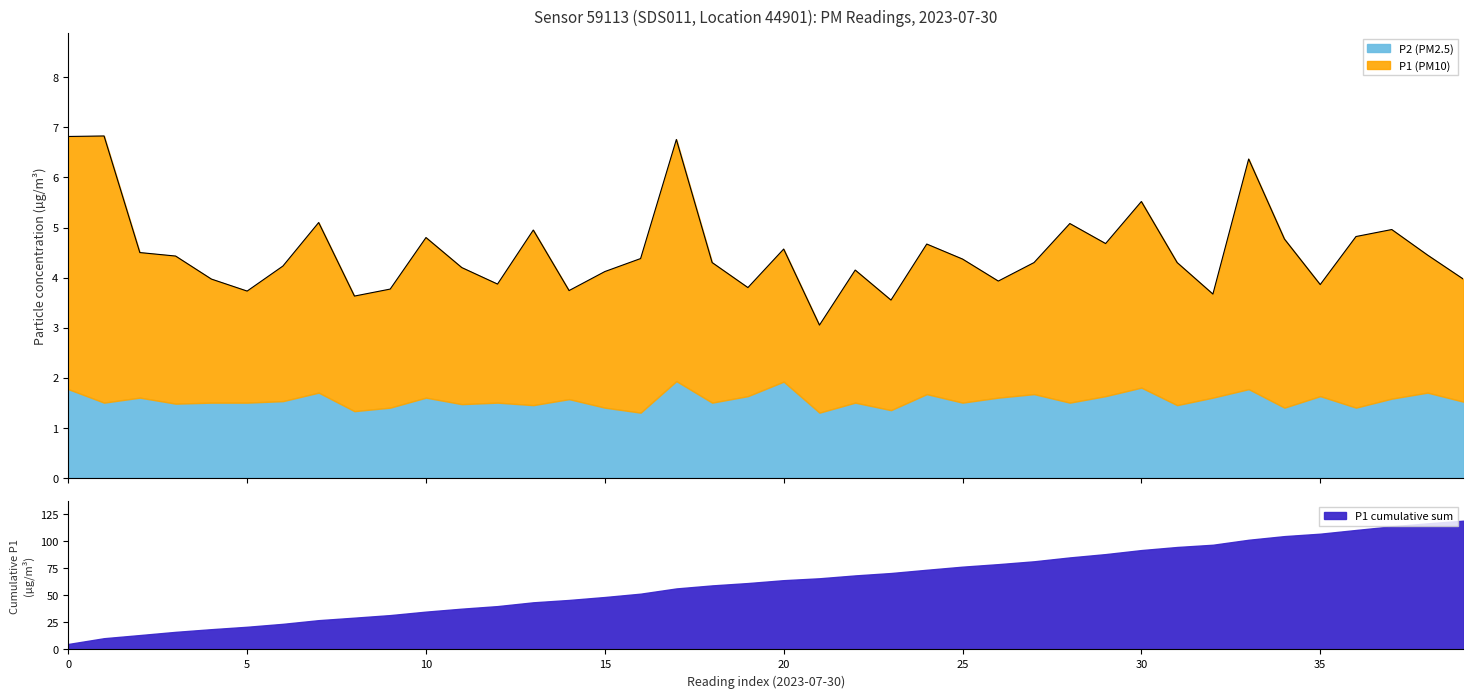

What is the highest value of the P2 (PM2.5) series?

1.9